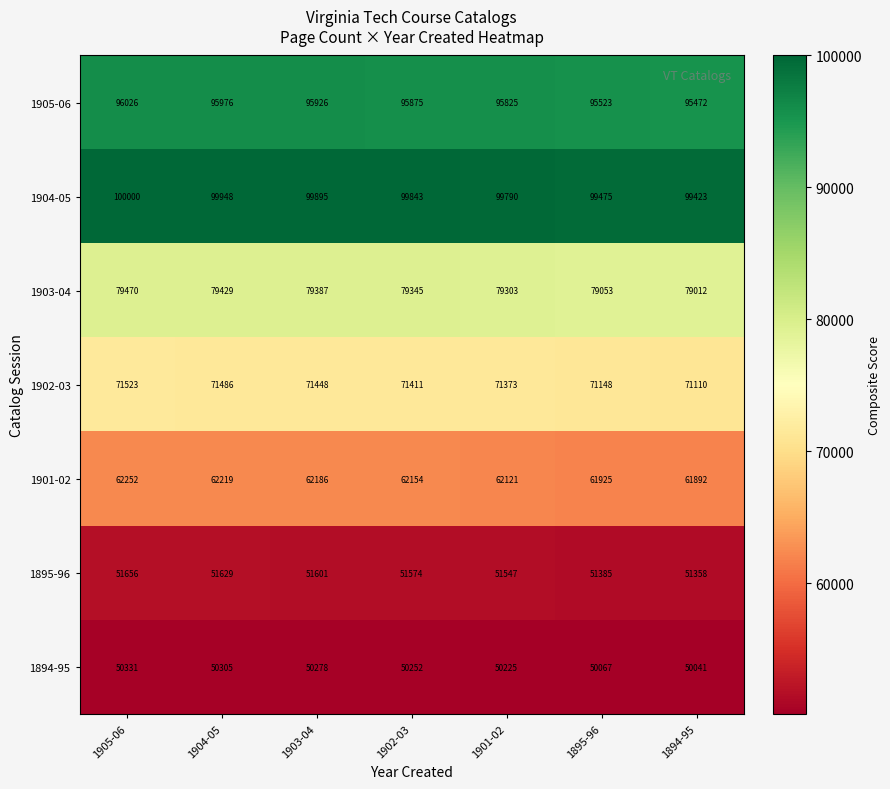

Rank the series at 1905-06 from highest to lowest value.

1904-05, 1905-06, 1903-04, 1902-03, 1901-02, 1895-96, 1894-95